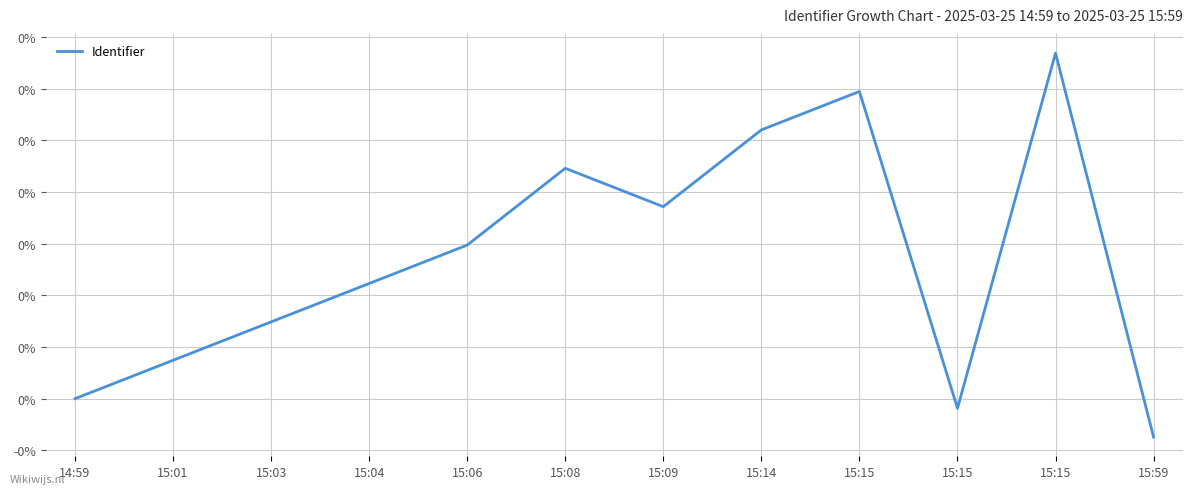

How many points are higher than both their immediate neighbors (excluding endpoints)?

3